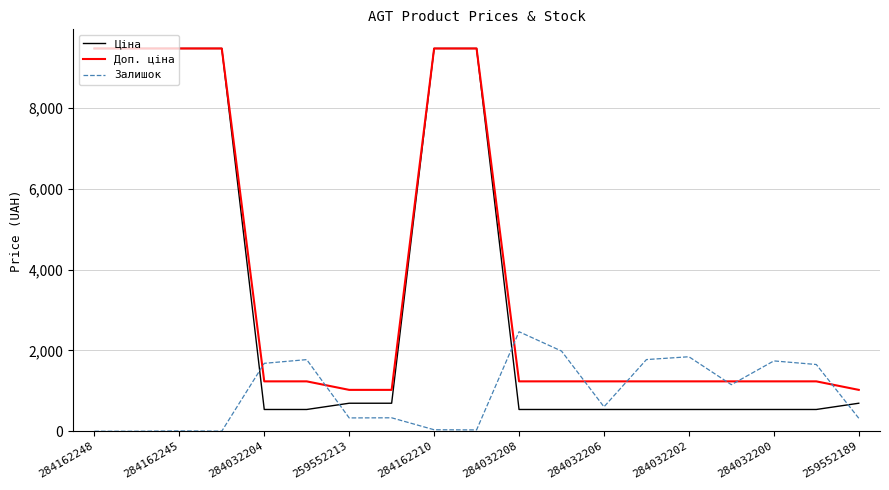

What is the difference between the maximum and minimum values in the Залишок series?

2465.0